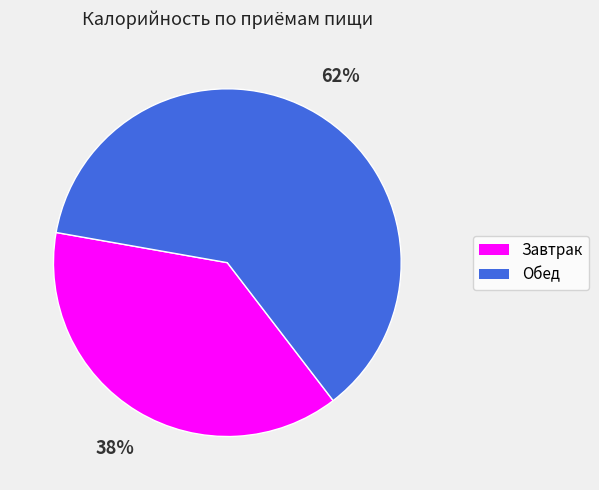

True or false: Обед accounts for 62% of the total.

True